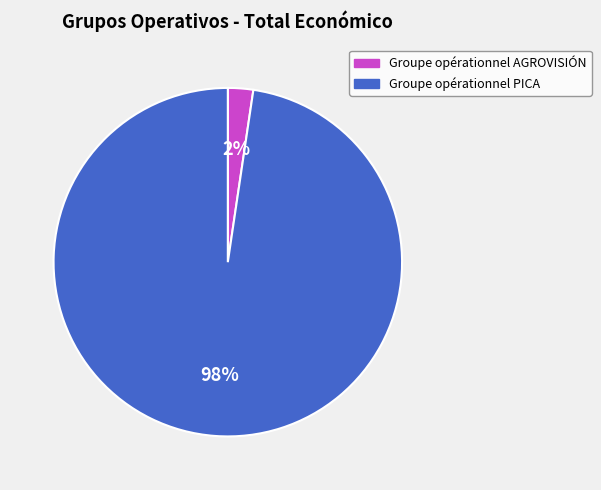

What is the smallest slice in the pie chart?

Groupe opérationnel AGROVISIÓN